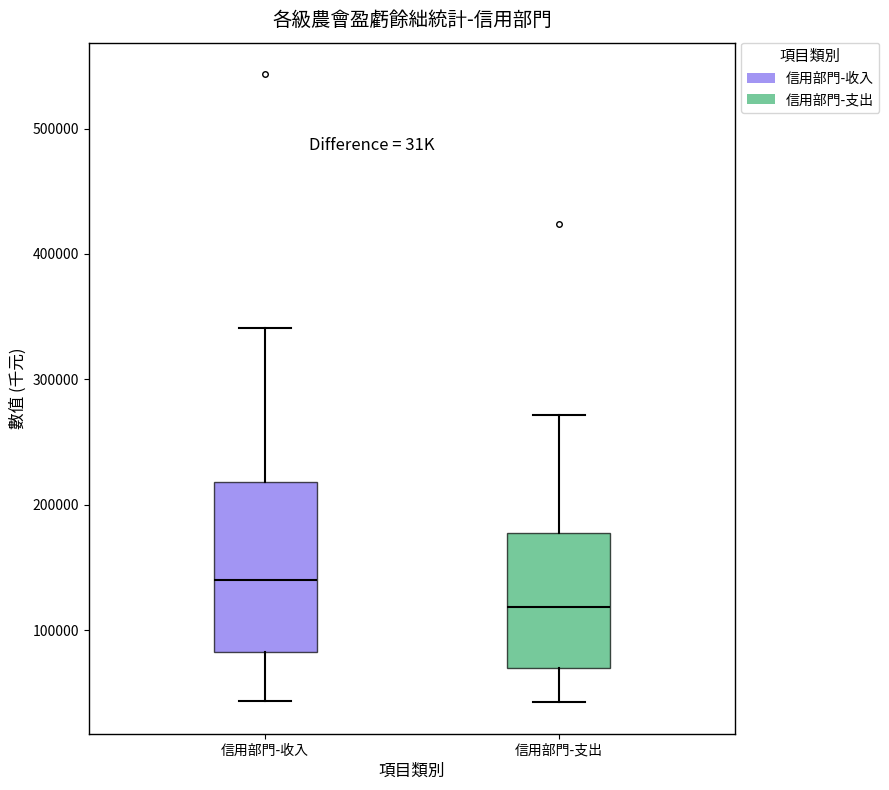

Which box is the tallest, from its lower edge to its upper edge?

信用部門-收入